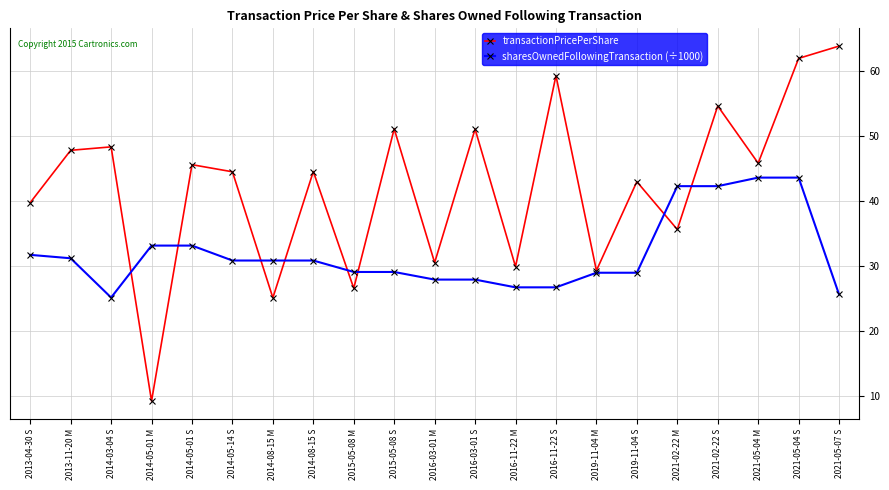

Is the value of transactionPricePerShare at 2014-05-14 S greater than the value of sharesOwnedFollowingTransaction (÷1000) at 2021-05-04 M?

Yes